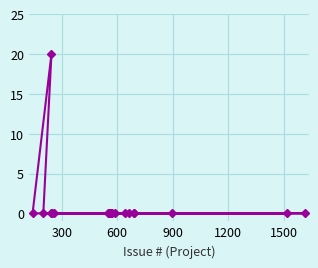

What is the sum of all values?

20